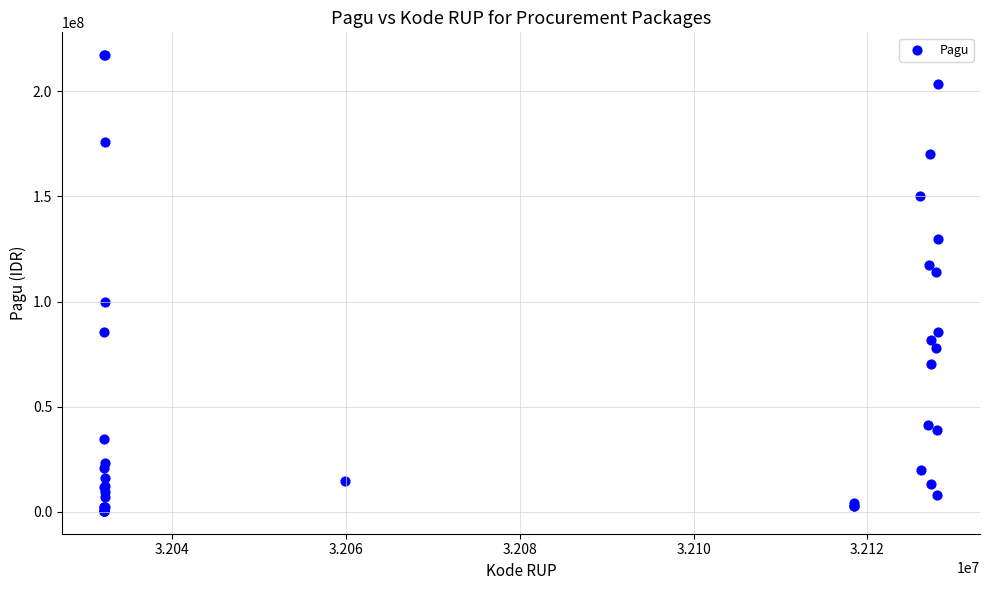

What Y value in the scatter plot is closest to 108830000?

114296000